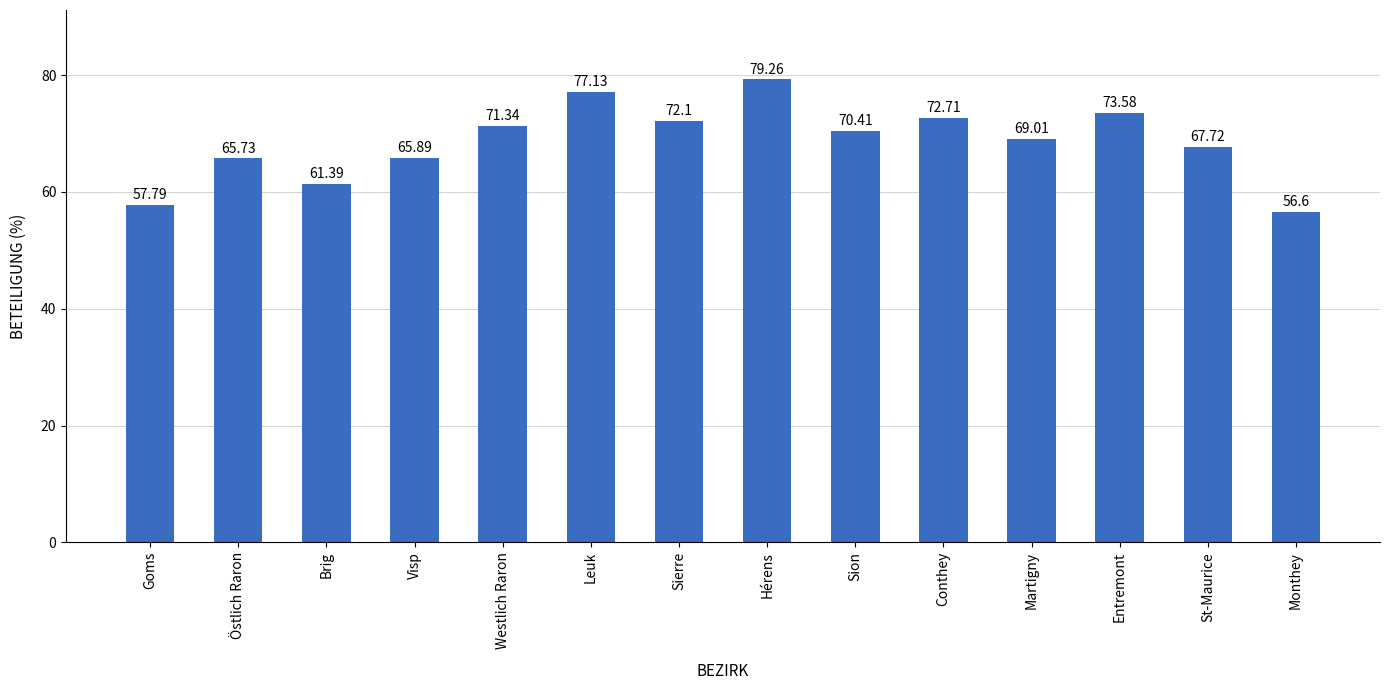

What is the label of the 12th bar from the right?

Brig